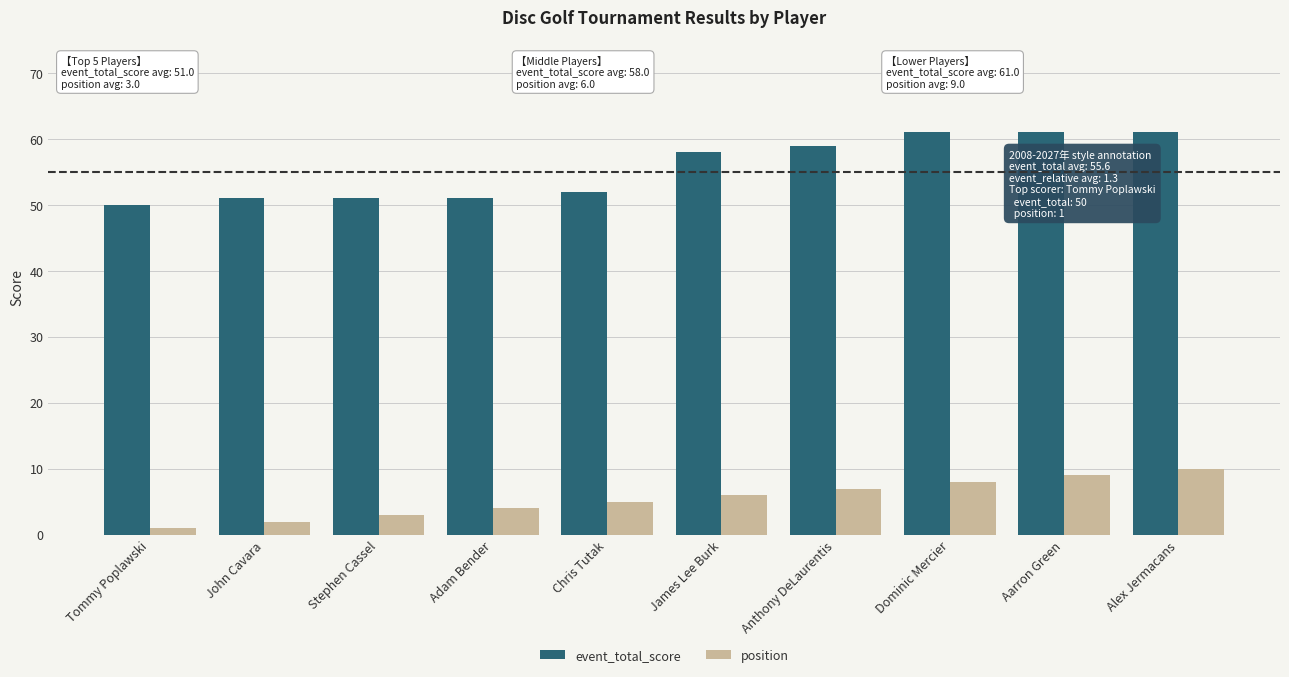

The value of event_total_score at Aarron Green is 89. True or false?

False